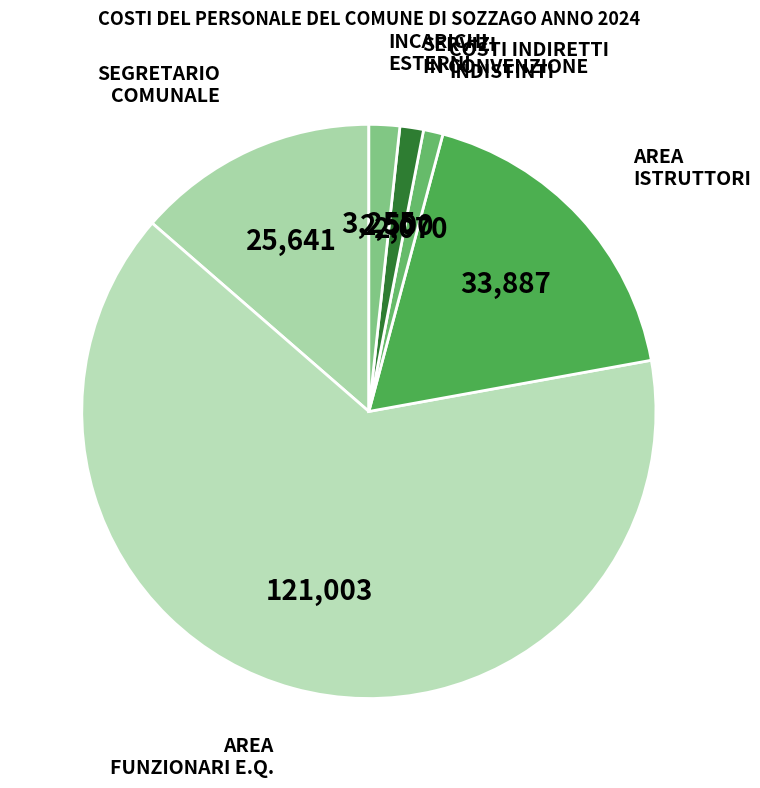

How many segments does this pie chart have?

6